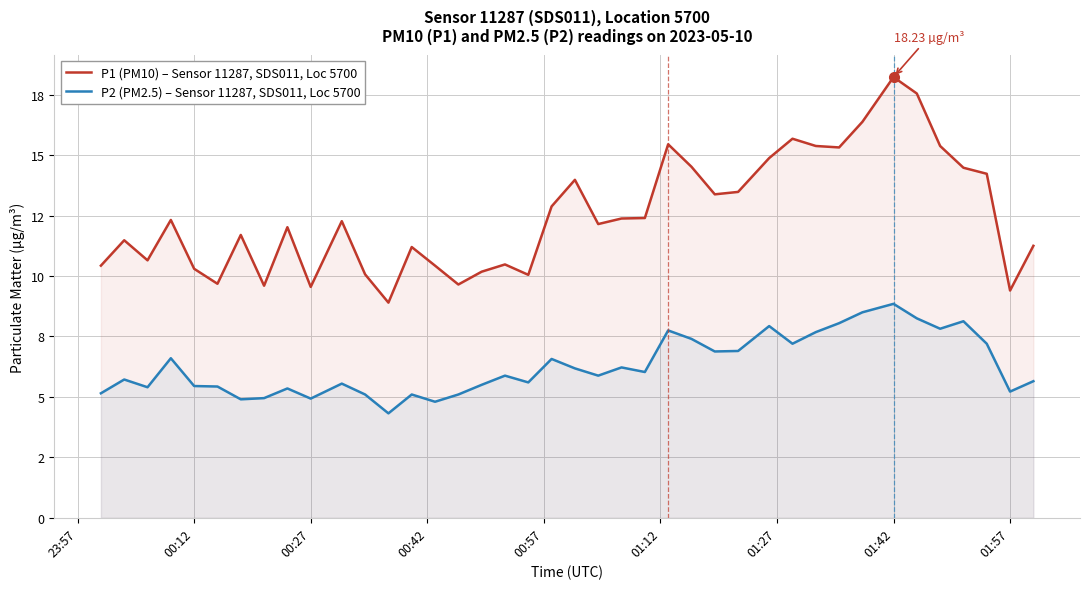

True or false: P1 (PM10) – Sensor 11287, SDS011, Loc 5700 has a value of 17.0 at 00:42.

False